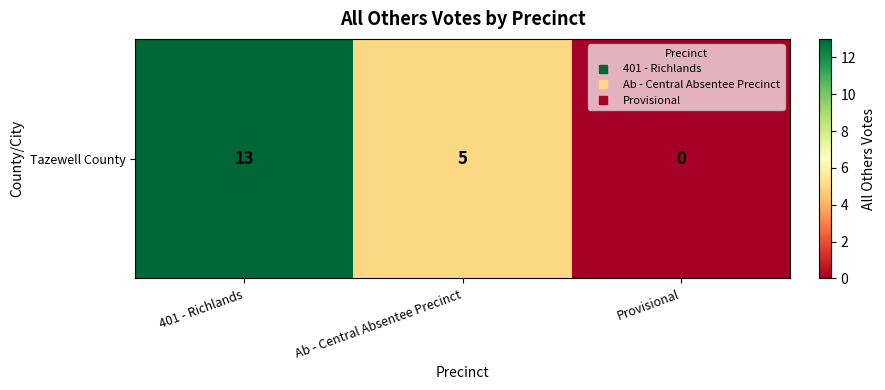

The chart shows a value of 9 at Ab - Central Absentee Precinct. True or false?

False